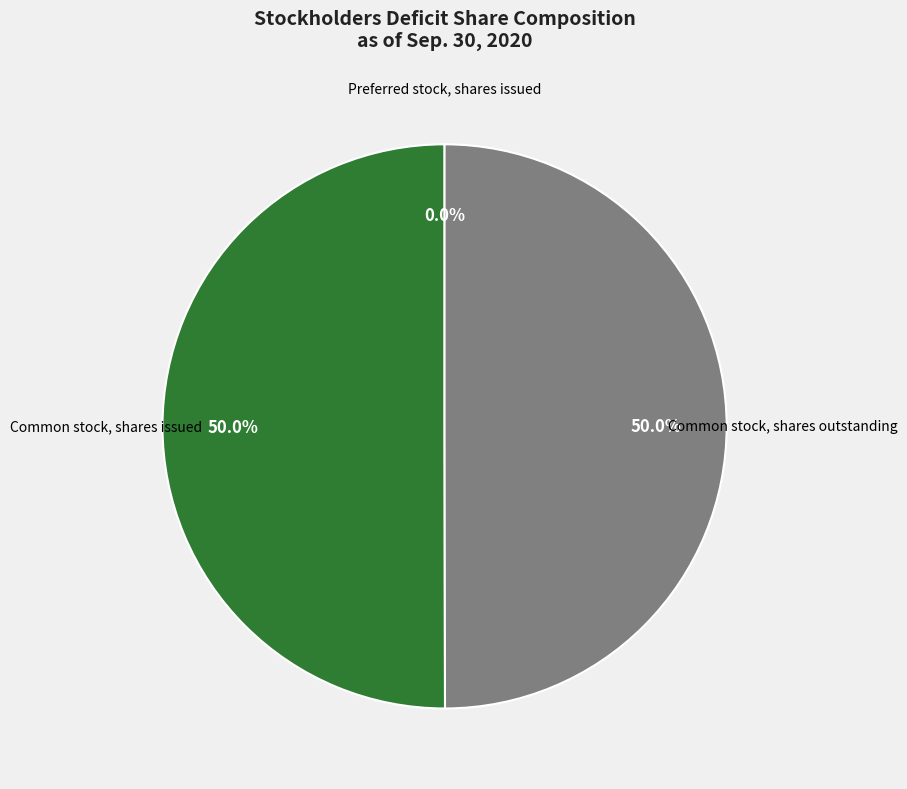

What percentage is NOT represented by Common stock, shares outstanding?

50.0%